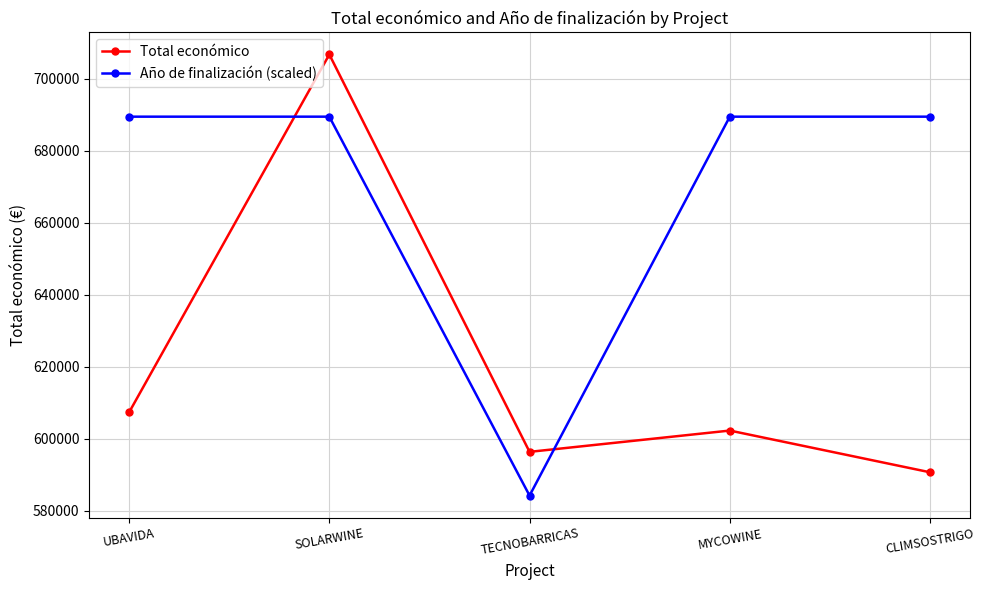

True or false: Año de finalización (scaled) has a value of 147846.4 at SOLARWINE.

False